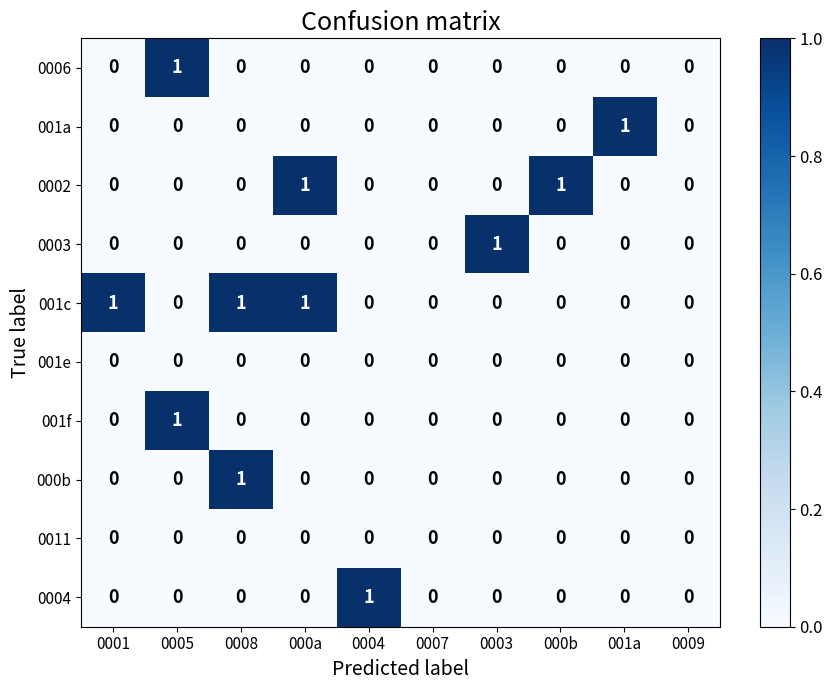

Which series has the largest total across all categories?

001c